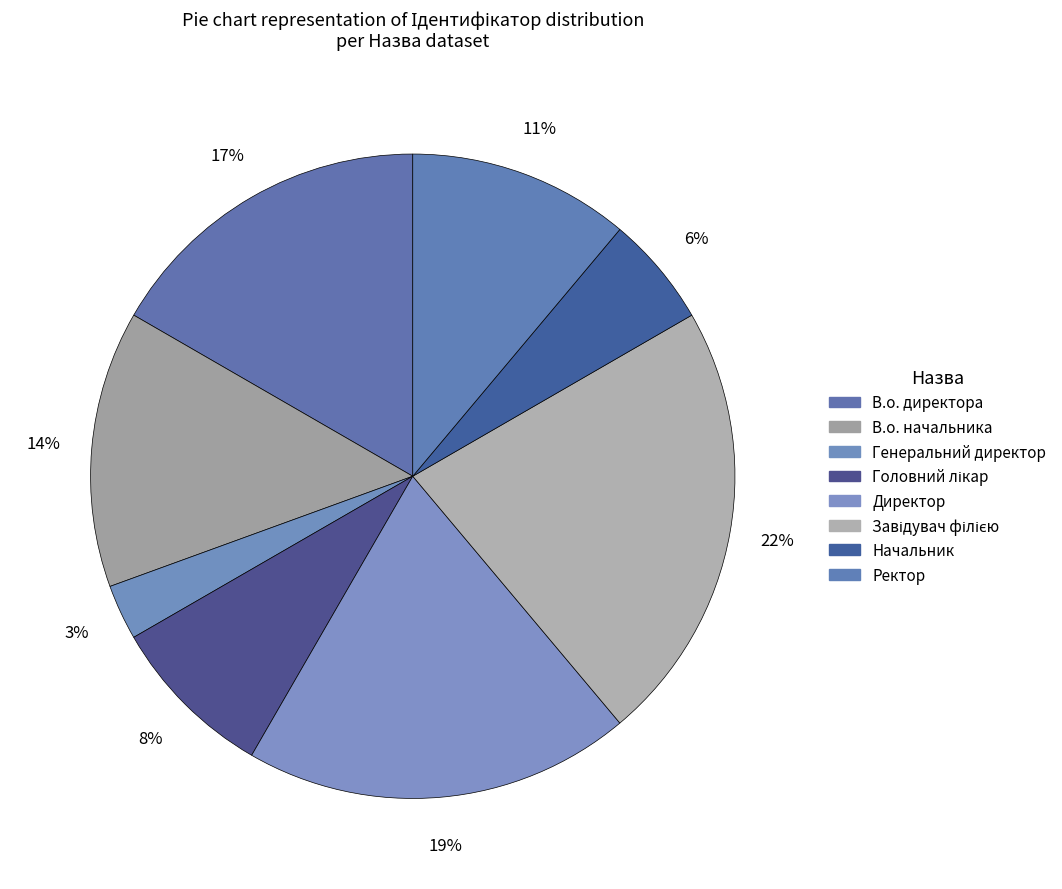

Does Начальник account for over 50% of the chart?

No